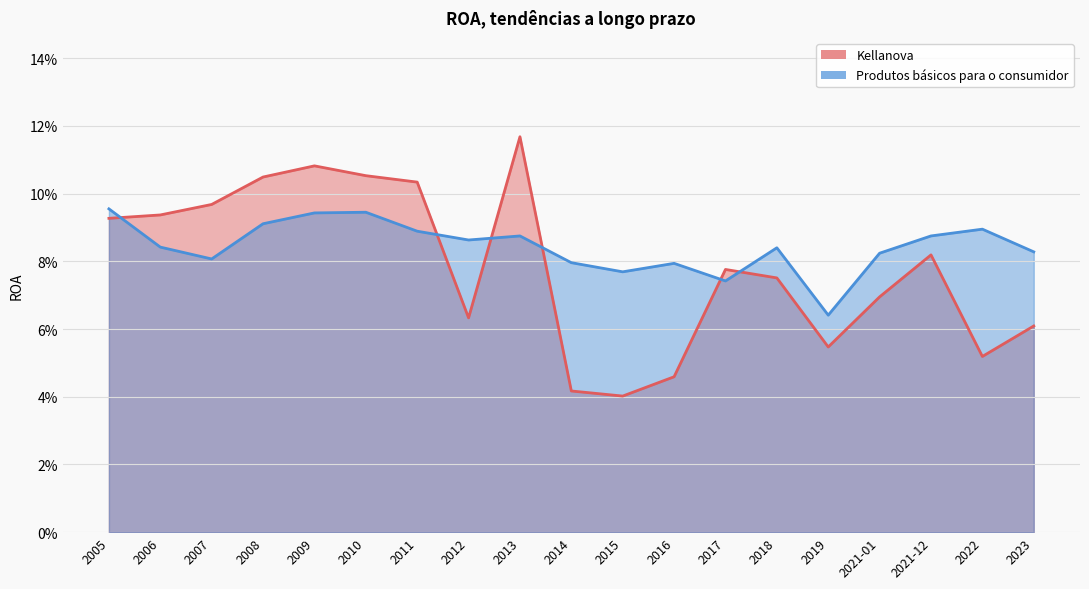

True or false: Kellanova and Produtos básicos para o consumidor cross at least once.

True